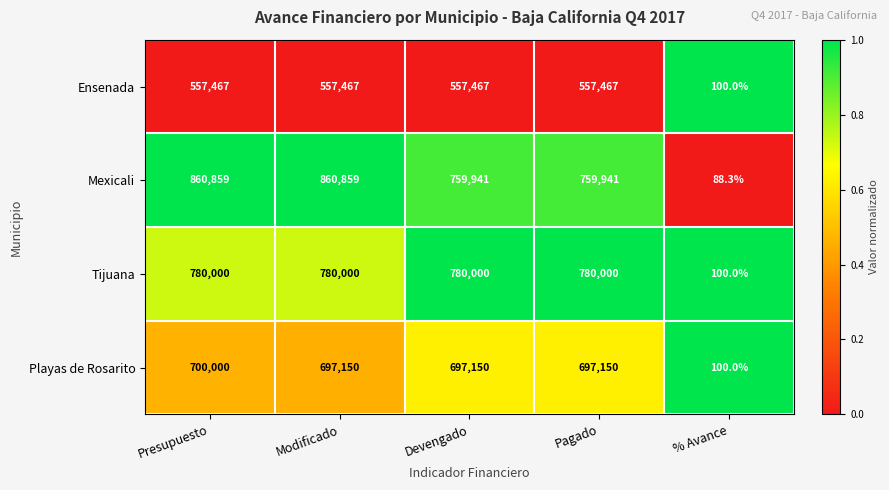

Reading left to right, list all the values displayed in this chart.

Ensenada: 557467.0	557467.0	557467.0	557467.0	100.0
Mexicali: 860859.0	860859.0	759941.0	759941.0	88.3
Tijuana: 780000.0	780000.0	780000.0	780000.0	100.0
Playas de Rosarito: 700000.0	697150.0	697150.0	697150.0	100.0